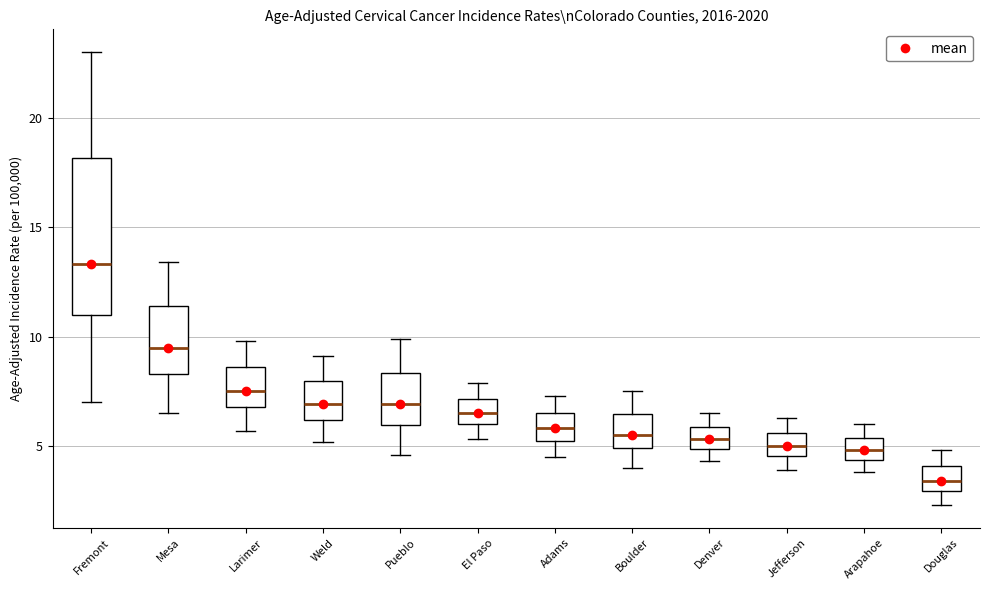

Where is the lower edge of the box for Larimer on the y-axis? The values are not printed on the chart, so give them approximately, as read against the axis.

7.0